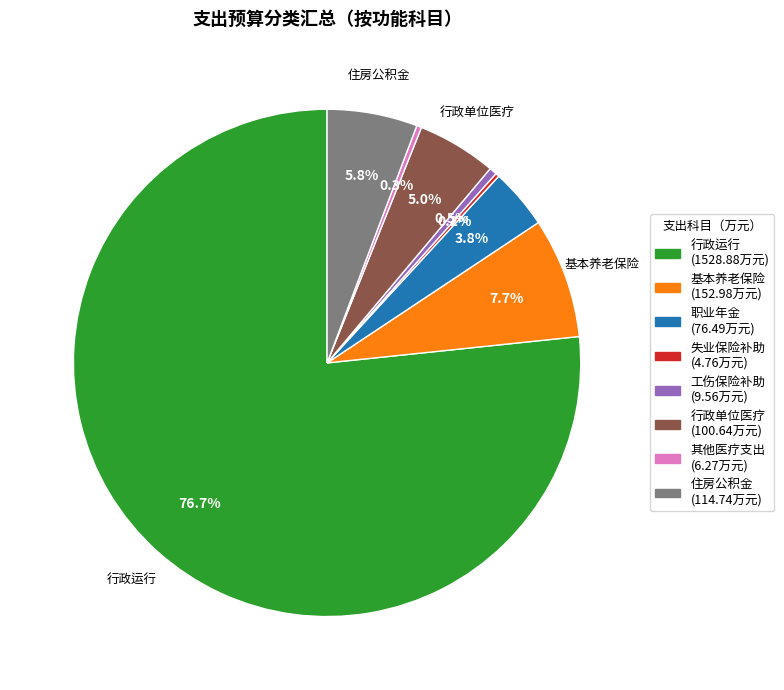

To the nearest percent, what is the difference between the largest and smallest slice percentages?

76%